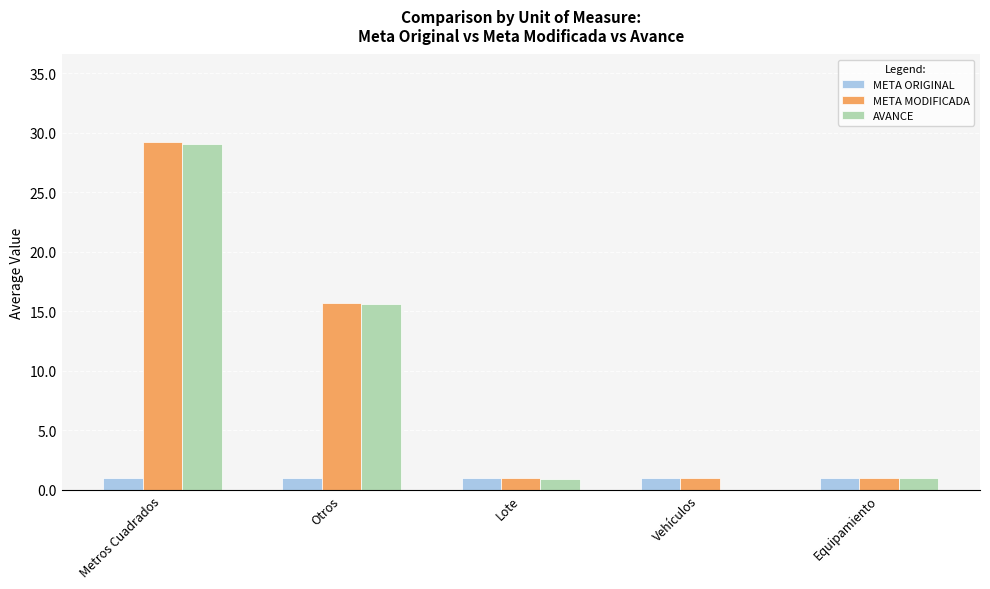

Are the bars grouped side by side (vs. stacked)?

Yes